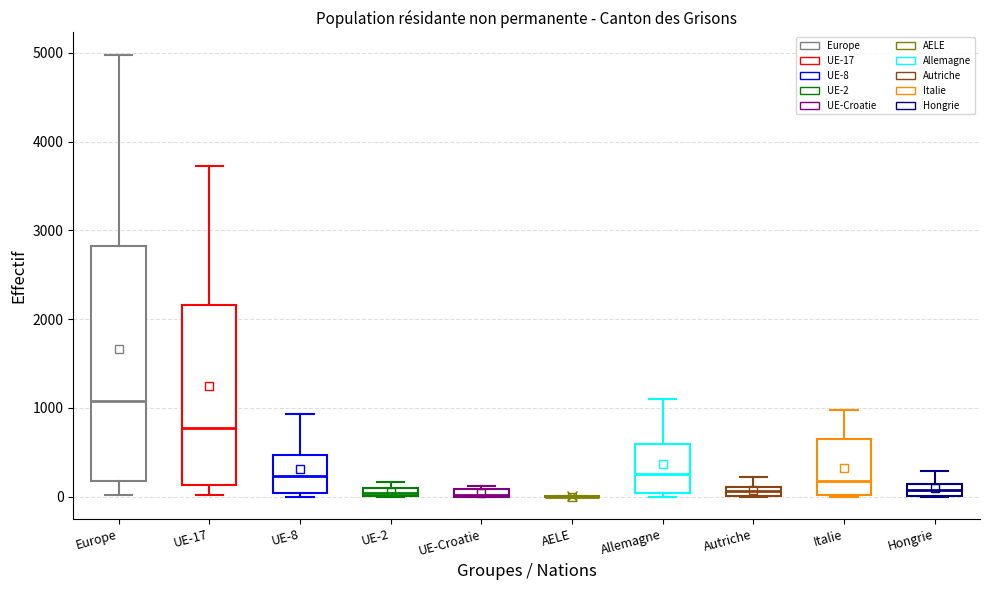

Which box is the tallest, from its lower edge to its upper edge?

Europe